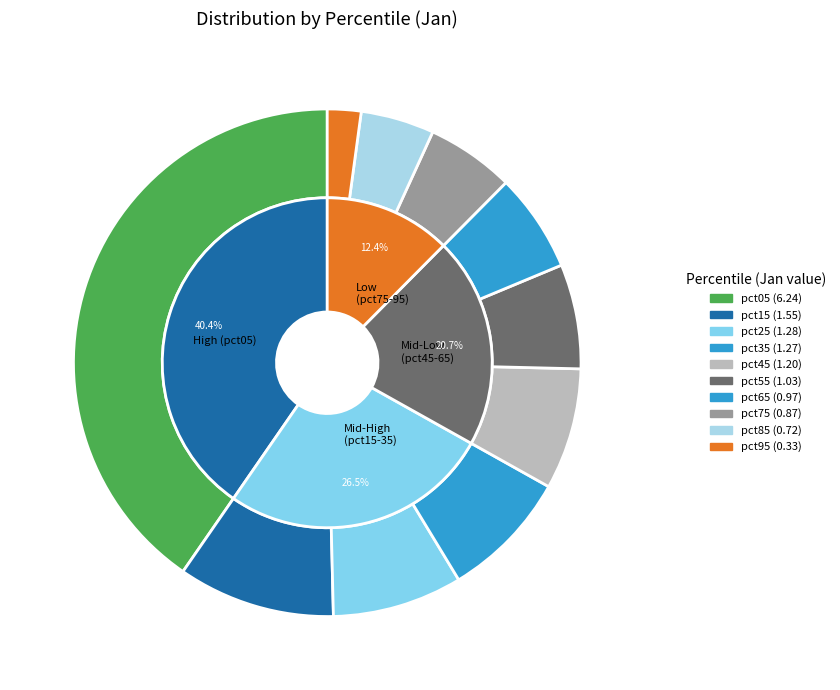

What is the smallest slice in the pie chart?

pct95